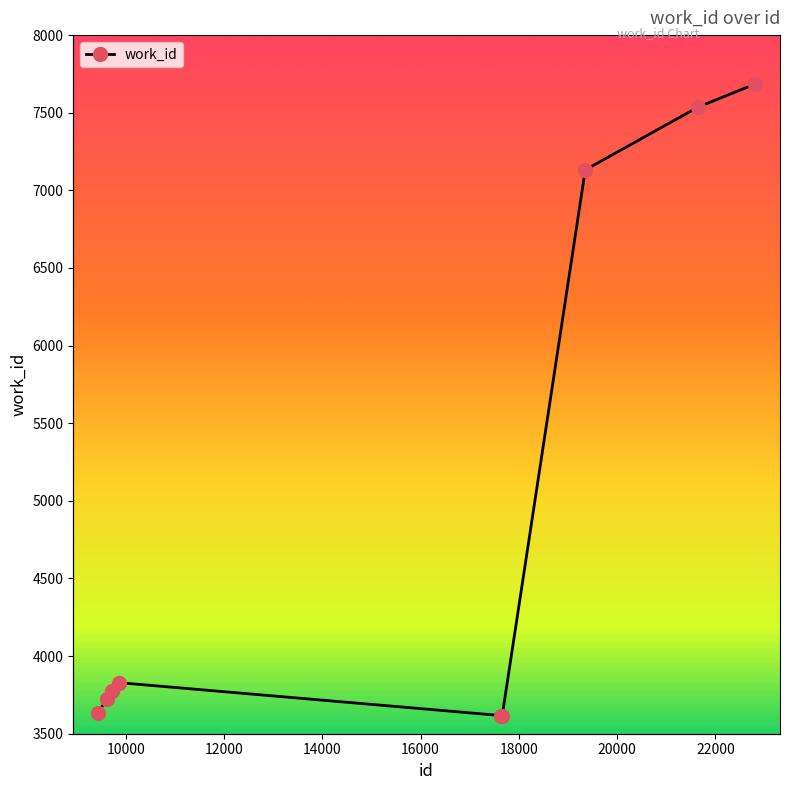

How many lines are shown in the chart?

1